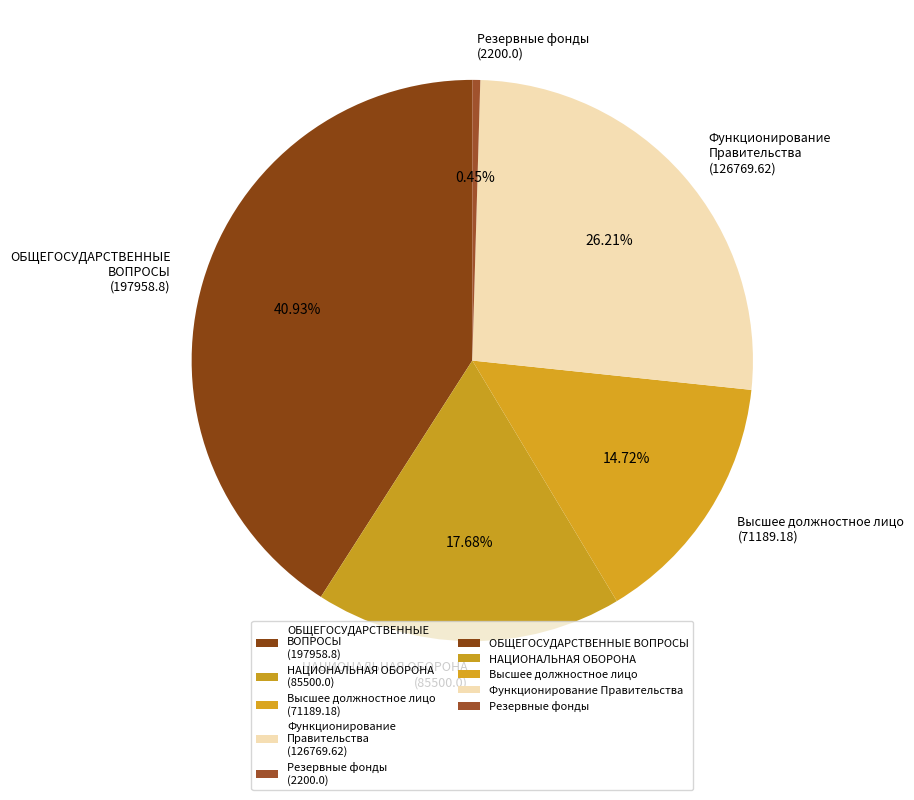

Combined, do НАЦИОНАЛЬНАЯ ОБОРОНА (85500.0) and ОБЩЕГОСУДАРСТВЕННЫЕ ВОПРОСЫ (197958.8) account for over 50%?

Yes